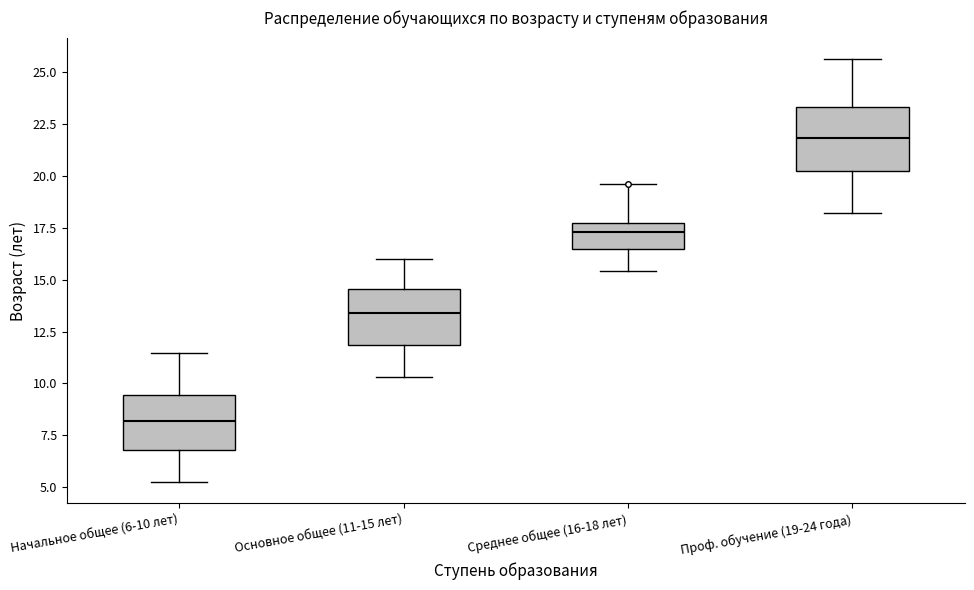

Reading left to right, transcribe this box plot: for each box, give where its median line is, the range the box spans, and where its two whiskers end, as read against the y-axis. The values are not printed on the chart, so give them approximately, as read against the axis.

Начальное общее (6-10 лет): median 8.0, box 7.0 to 9.5, whiskers 5.0 to 11.5
Основное общее (11-15 лет): median 13.5, box 12.0 to 14.5, whiskers 10.5 to 16.0
Среднее общее (16-18 лет): median 17.5 (inside the box), box 16.5 to 17.5, whiskers 15.5 to 19.5
Проф. обучение (19-24 года): median 22.0, box 20.5 to 23.5, whiskers 18.0 to 25.5